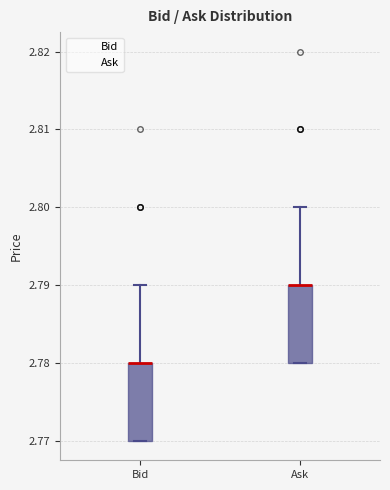

Reading left to right, read every box against the y-axis: the position of its median line, the range the box covers, and the ends of its whiskers. The values are not printed on the chart, so give them approximately, as read against the axis.

Bid: median 2.78 (drawn on the box's upper edge), box 2.77 to 2.78, whiskers 2.77 to 2.79
Ask: median 2.79 (drawn on the box's upper edge), box 2.78 to 2.79, whiskers 2.78 to 2.80